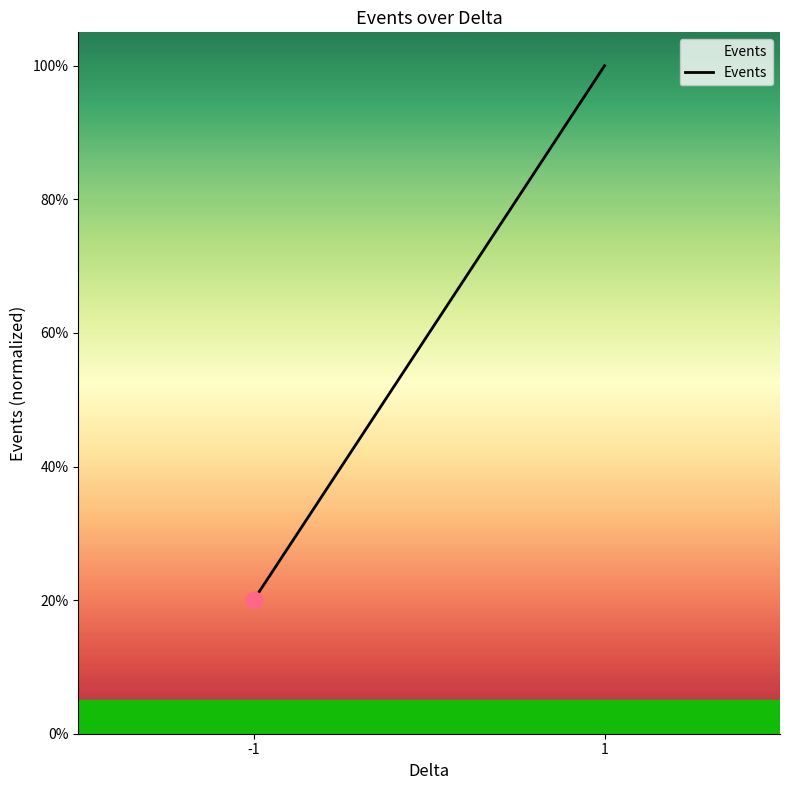

What is the average value?

0.6